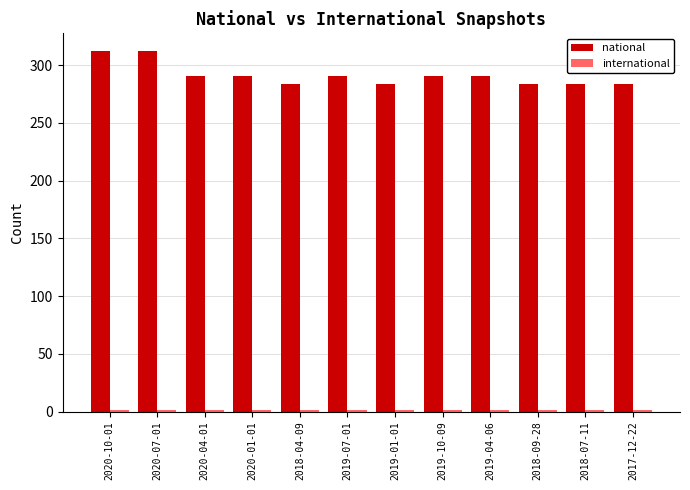

What is the smallest value displayed?

1